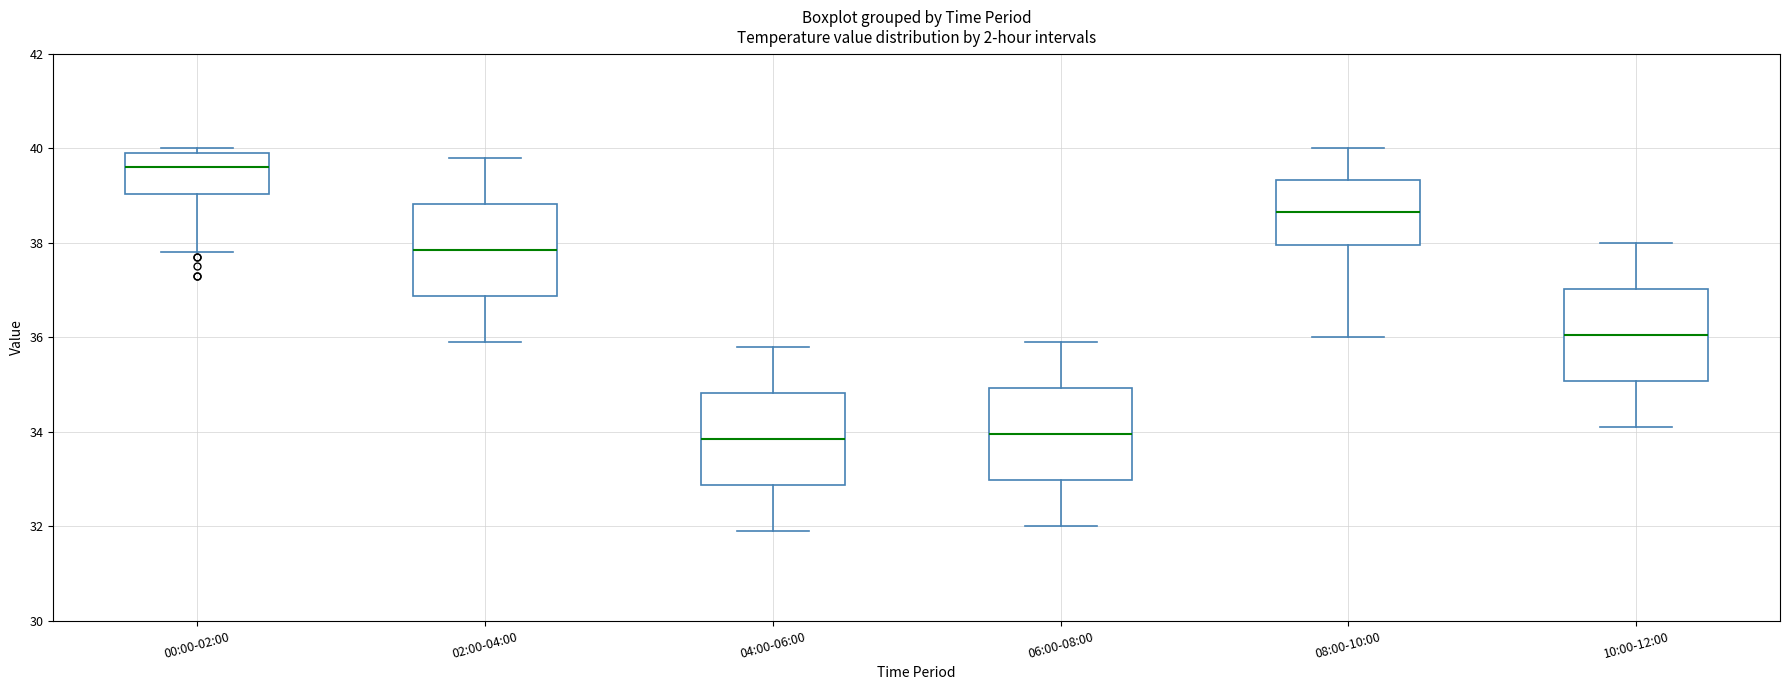

Reading left to right, transcribe this box plot: for each box, give where its median line is, the range the box spans, and where its two whiskers end, as read against the y-axis. The values are not printed on the chart, so give them approximately, as read against the axis.

00:00-02:00: median 39.6, box 39.0 to 40.0, whiskers 37.8 to 40.0 (just above the box's upper edge)
02:00-04:00: median 37.8, box 36.8 to 38.8, whiskers 36.0 to 39.8
04:00-06:00: median 33.8, box 32.8 to 34.8, whiskers 32.0 to 35.8
06:00-08:00: median 34.0, box 33.0 to 35.0, whiskers 32.0 to 36.0
08:00-10:00: median 38.6, box 38.0 to 39.4, whiskers 36.0 to 40.0
10:00-12:00: median 36.0, box 35.0 to 37.0, whiskers 34.2 to 38.0